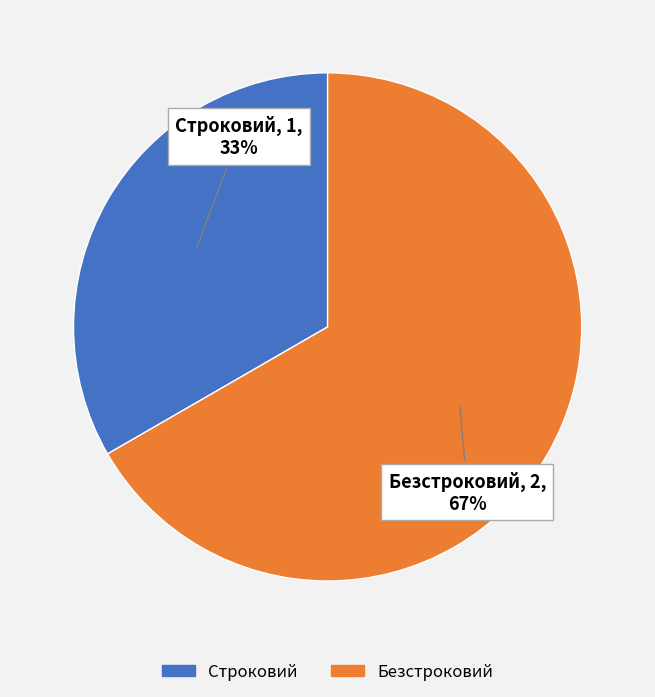

To the nearest percent, what percentage of the pie is Безстроковий?

67%